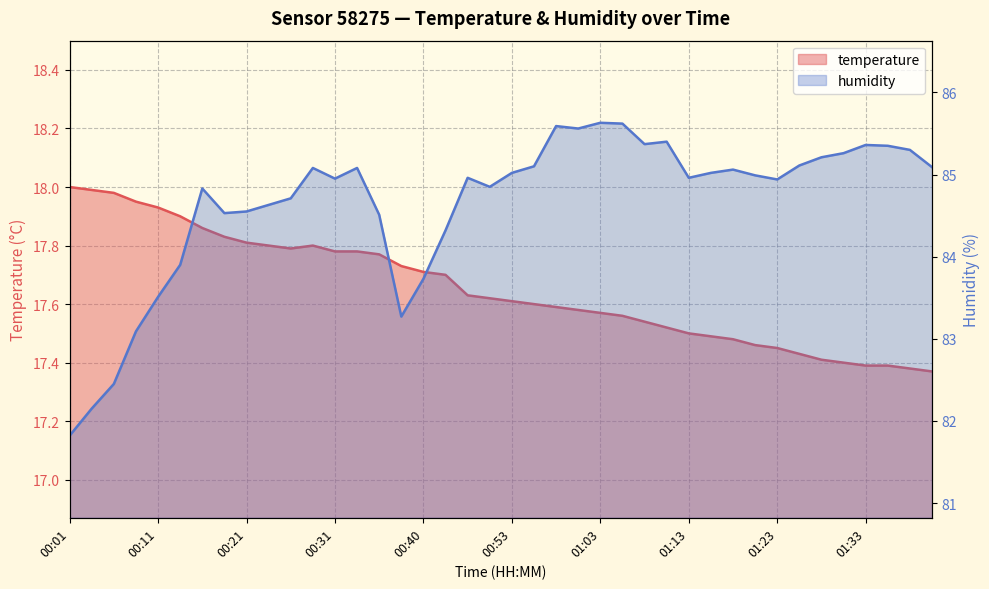

Reading left to right, what are all the values shown in this chart?

temperature: 18.0	18.0	18.0	17.9	17.9	17.9	17.9	17.8	17.8	17.8	17.8	17.8	17.8	17.8	17.8	17.7	17.7	17.7	17.6	17.6	17.6	17.6	17.6	17.6	17.6	17.6	17.5	17.5	17.5	17.5	17.5	17.5	17.4	17.4	17.4	17.4	17.4	17.4	17.4	17.4
humidity: 81.8	82.2	82.5	83.1	83.5	83.9	84.8	84.5	84.5	84.6	84.7	85.1	85.0	85.1	84.5	83.3	83.7	84.3	85.0	84.8	85.0	85.1	85.6	85.6	85.6	85.6	85.4	85.4	85.0	85.0	85.1	85.0	84.9	85.1	85.2	85.3	85.4	85.3	85.3	85.1